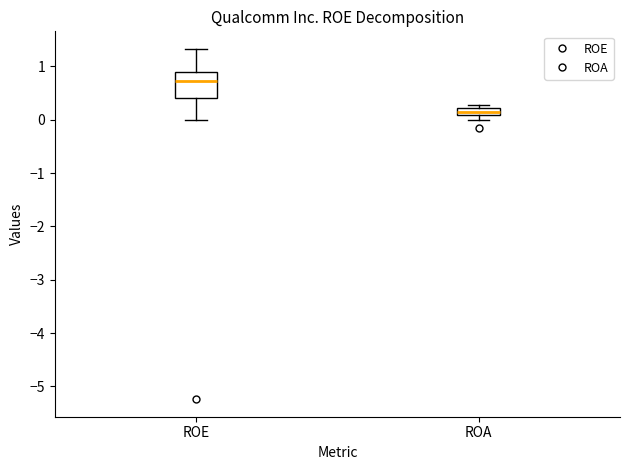

Where does the median line of the box for ROE sit on the y-axis? The values are not printed on the chart, so give them approximately, as read against the axis.

0.7